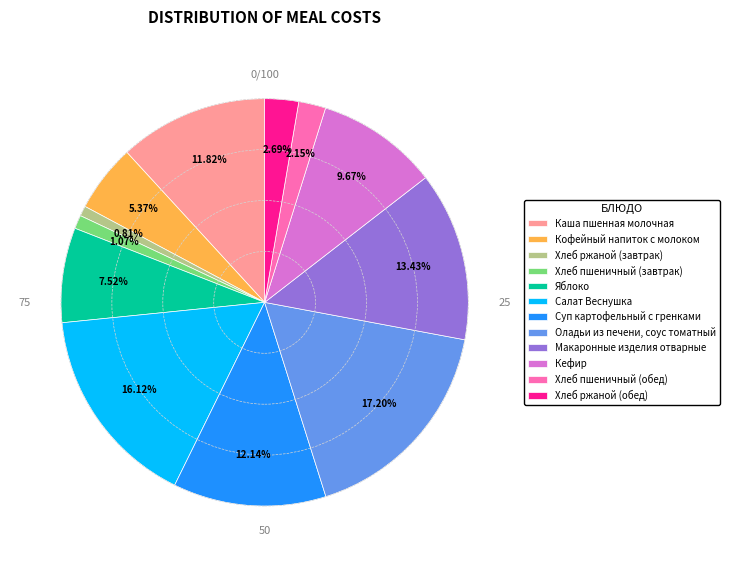

Which slice is the largest?

Оладьи из печени, соус томатный